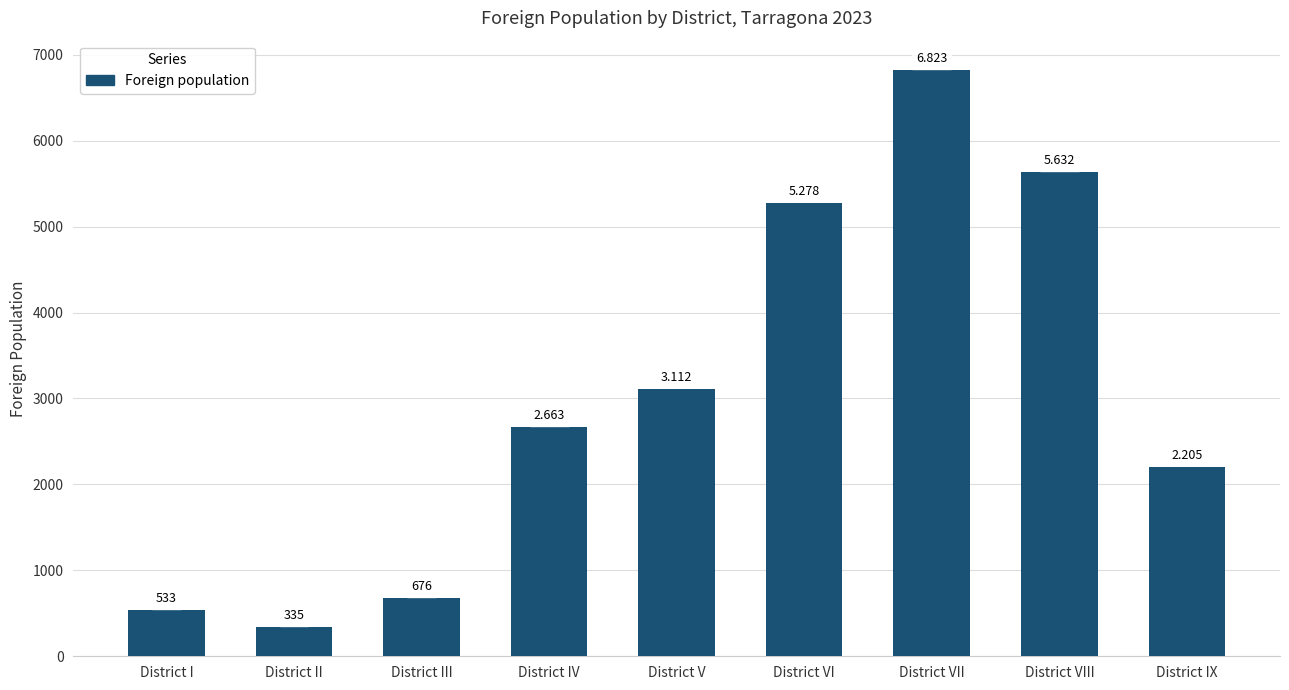

Does the chart contain any negative values?

No